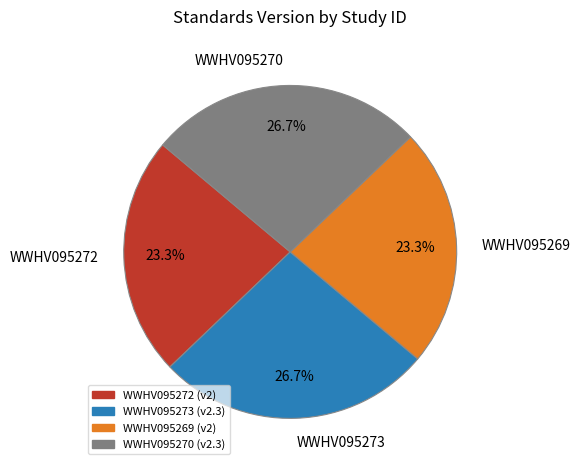

Between WWHV095273 and WWHV095272, which is larger?

WWHV095273